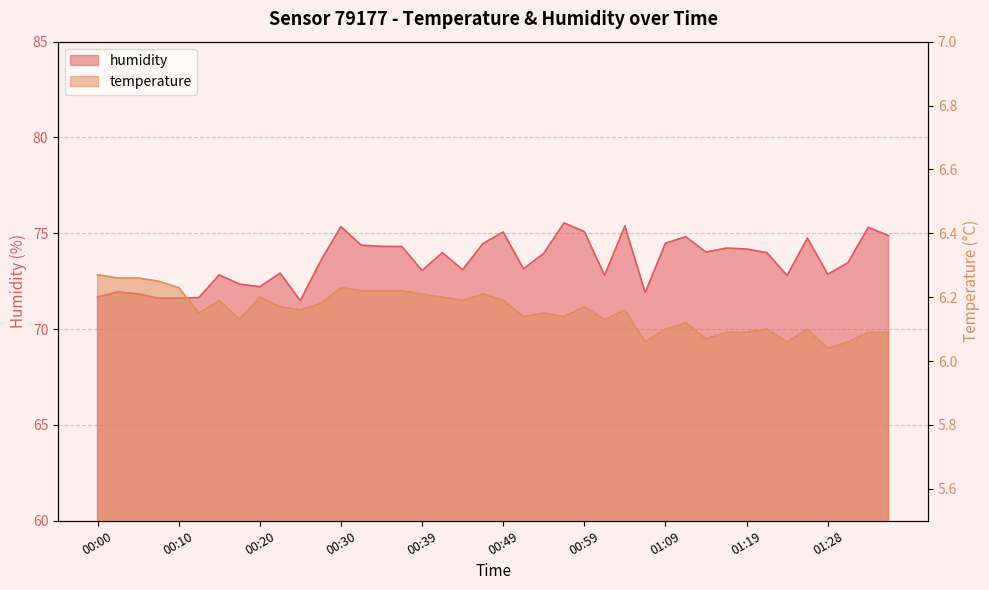

What is the total value across all series at 01:04?

81.5